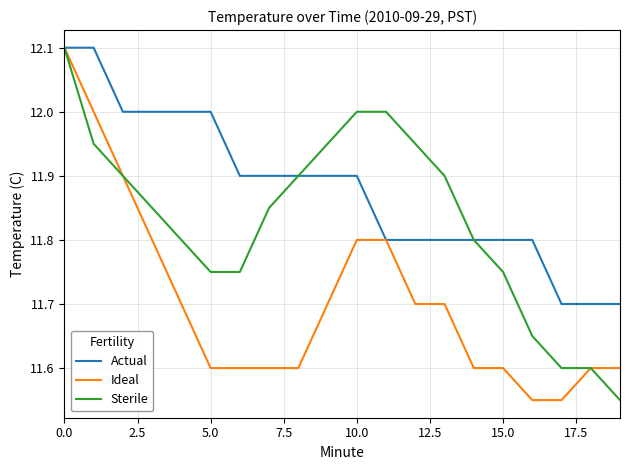

Which series has the largest total across all categories?

Actual